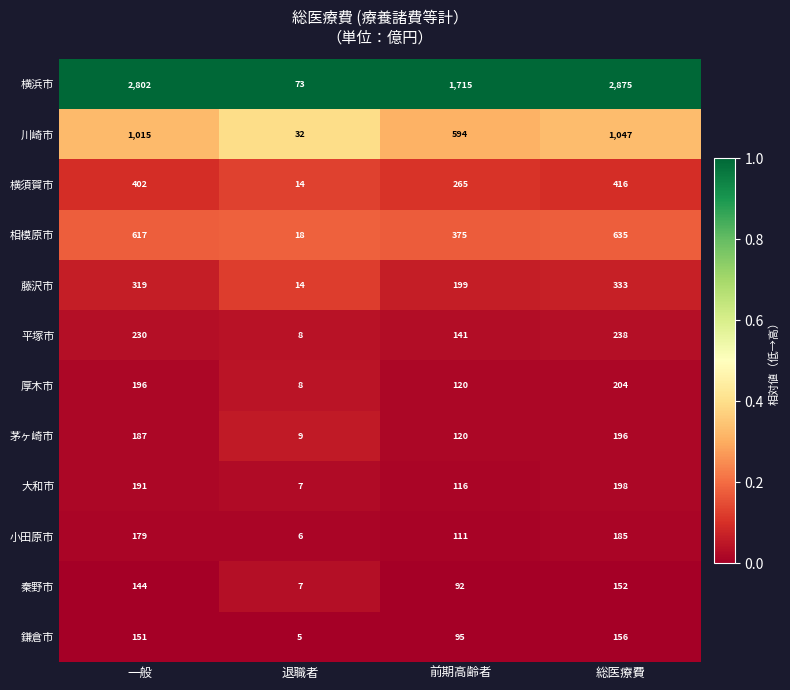

Between 退職者 and 前期高齢者, which series saw the biggest shift?

横浜市